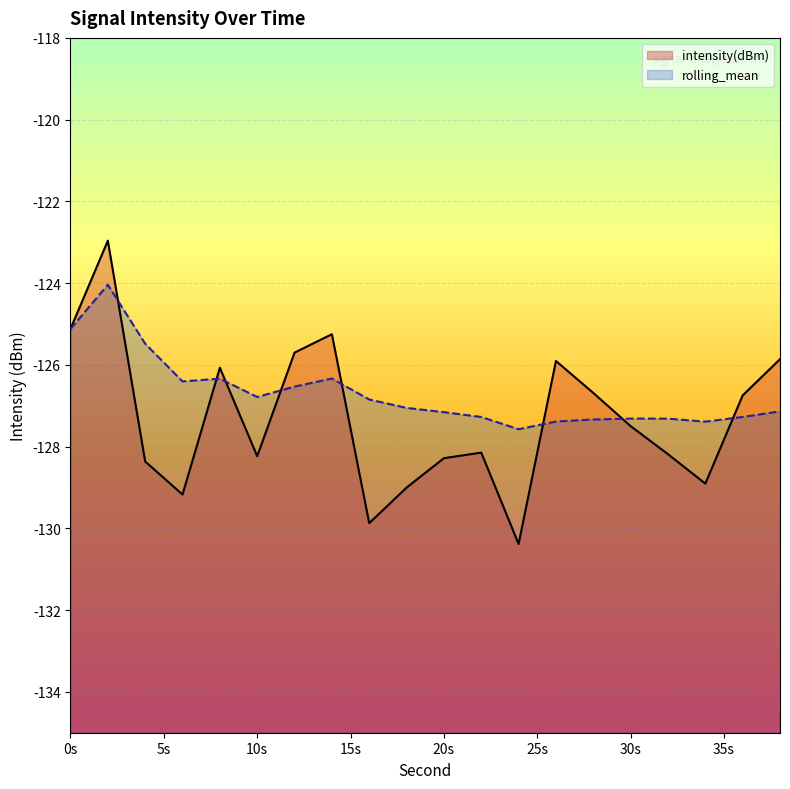

True or false: intensity(dBm) has a value of -128.3 at 20s.

True